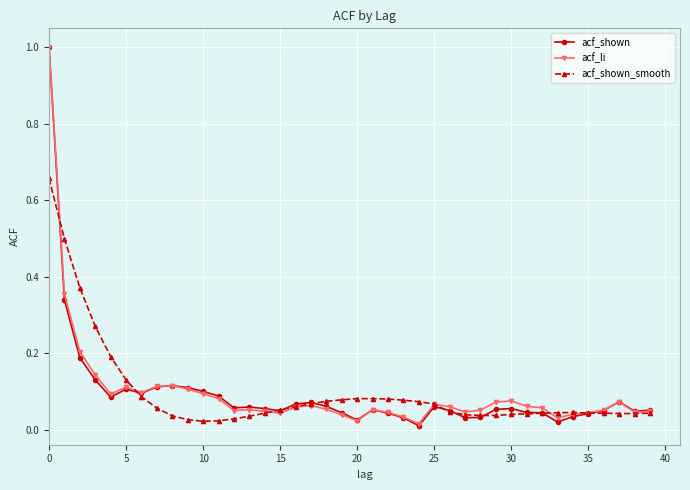

What is the maximum value for acf_li?

1.0